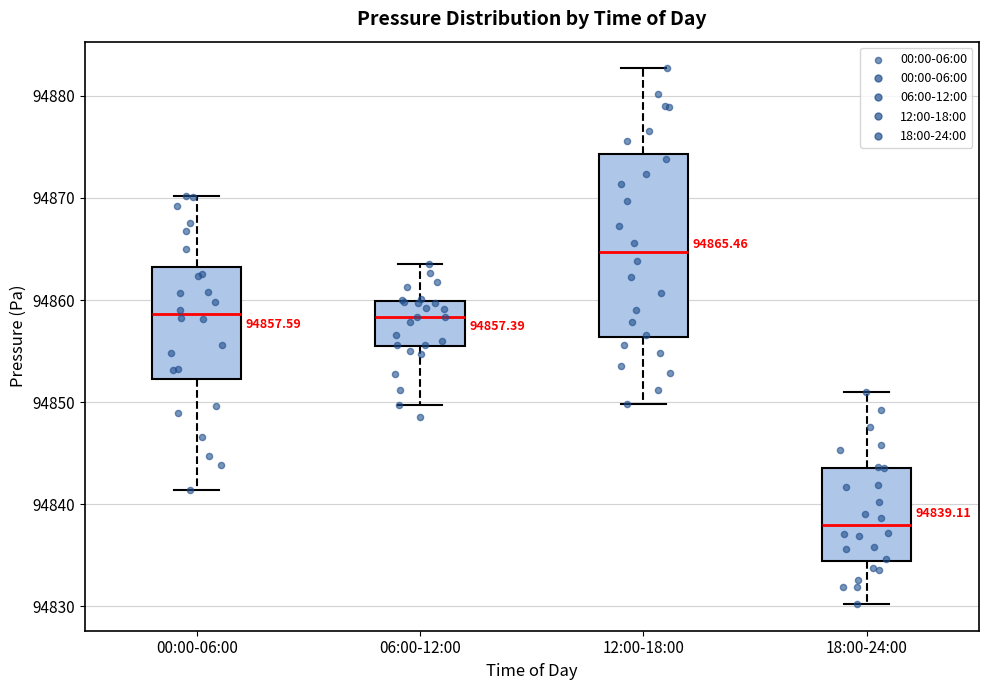

Which box is the tallest, from its lower edge to its upper edge?

12:00-18:00